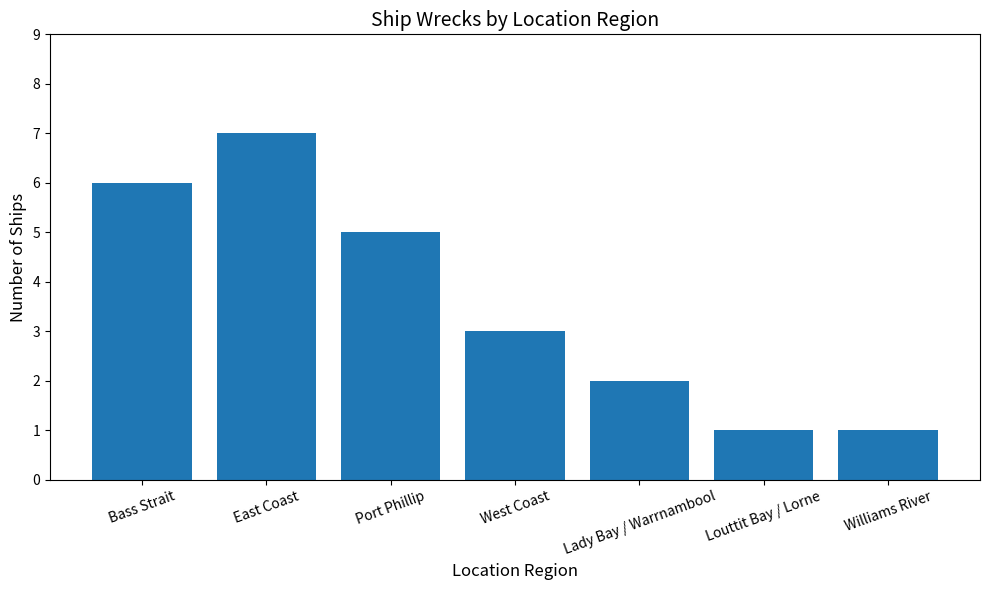

Is it true that the value at Lady Bay / Warrnambool is 3?

False